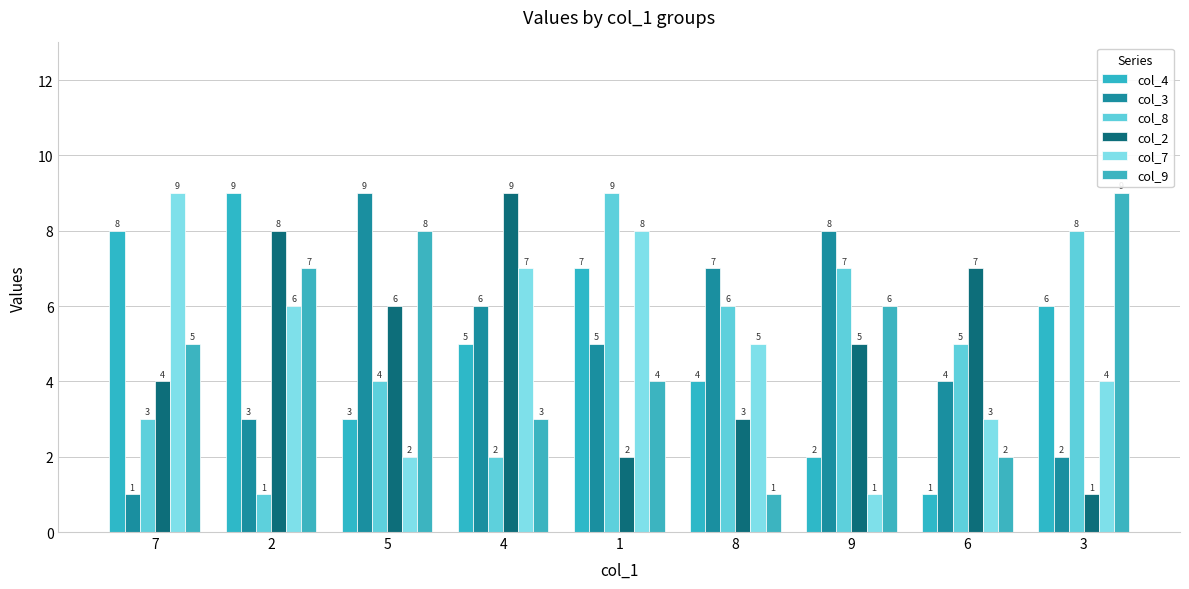

What is the sum of all col_7 values?

45